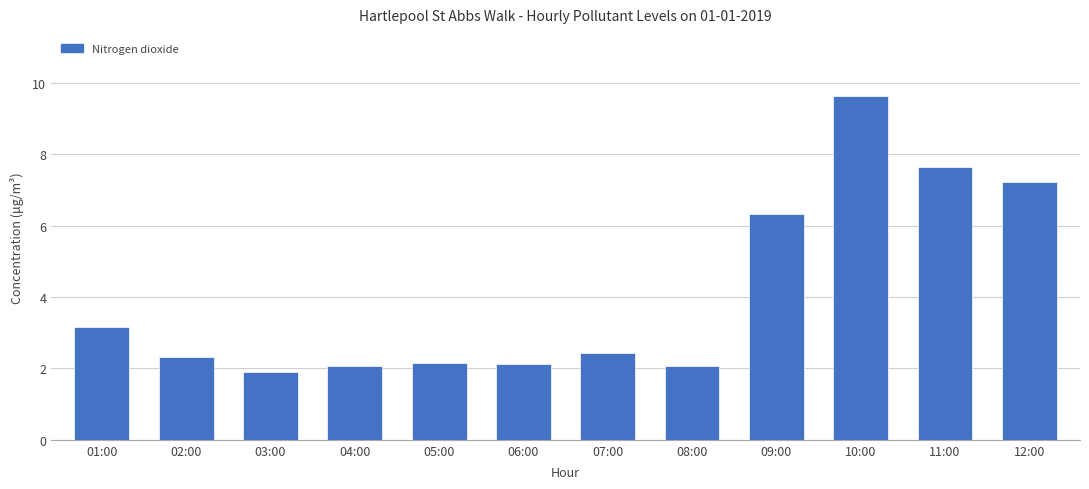

Count the number of categories in the chart.

12